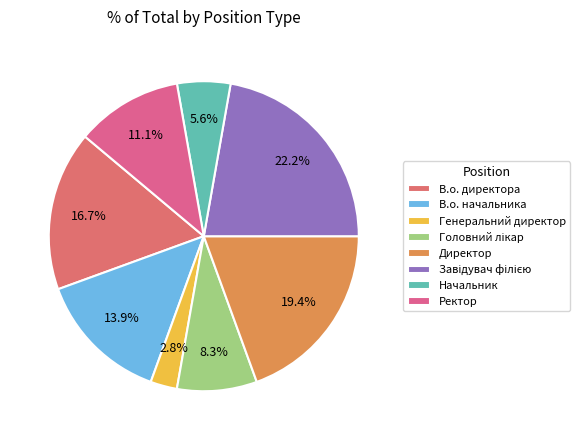

True or false: Директор accounts for 19% of the total.

True